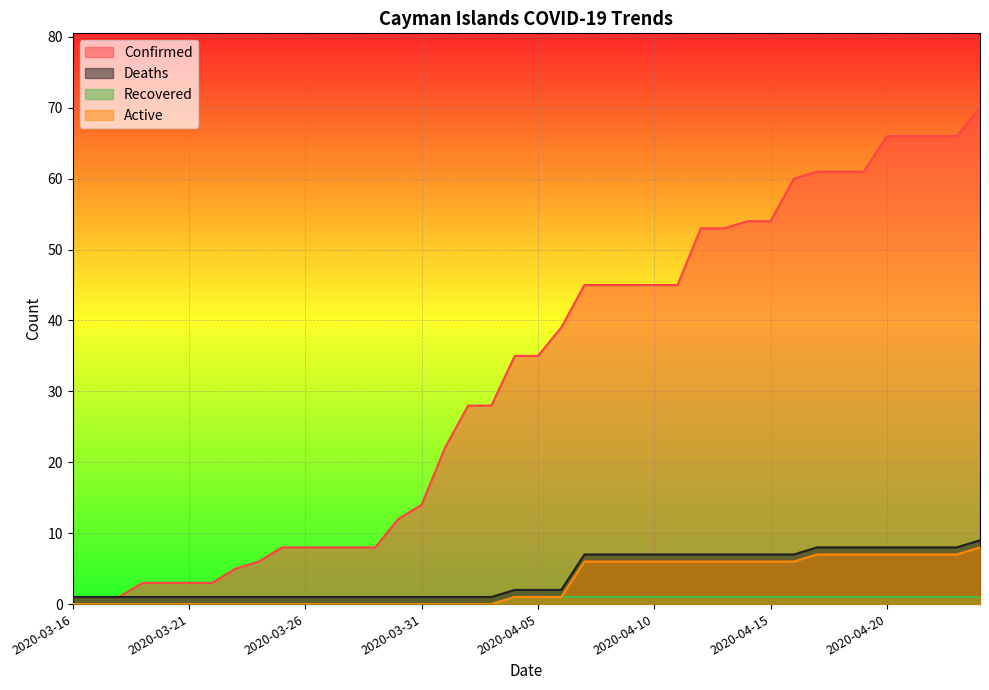

Reading right to left, list all the values displayed in this chart.

Confirmed: 70	66	66	66	66	61	61	61	60	54	54	53	53	45	45	45	45	45	39	35	35	28	28	22	14	12	8	8	8	8	8	6	5	3	3	3	3	1	1	1
Deaths: 9	8	8	8	8	8	8	8	7	7	7	7	7	7	7	7	7	7	2	2	2	1	1	1	1	1	1	1	1	1	1	1	1	1	1	1	1	1	1	1
Recovered: 1	1	1	1	1	1	1	1	1	1	1	1	1	1	1	1	1	1	1	1	1	0	0	0	0	0	0	0	0	0	0	0	0	0	0	0	0	0	0	0
Active: 8	7	7	7	7	7	7	7	6	6	6	6	6	6	6	6	6	6	1	1	1	0	0	0	0	0	0	0	0	0	0	0	0	0	0	0	0	0	0	0